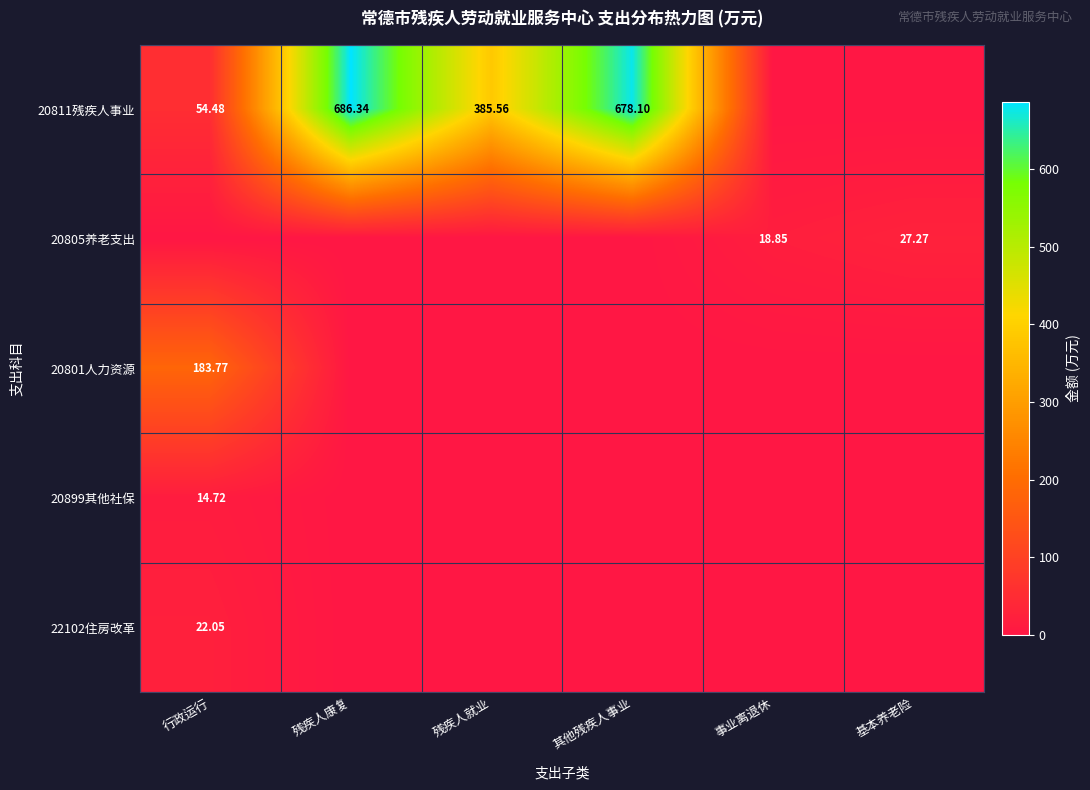

Is the value of 20811残疾人事业 at 残疾人就业 greater than the value of 20805养老支出 at 事业离退休?

Yes